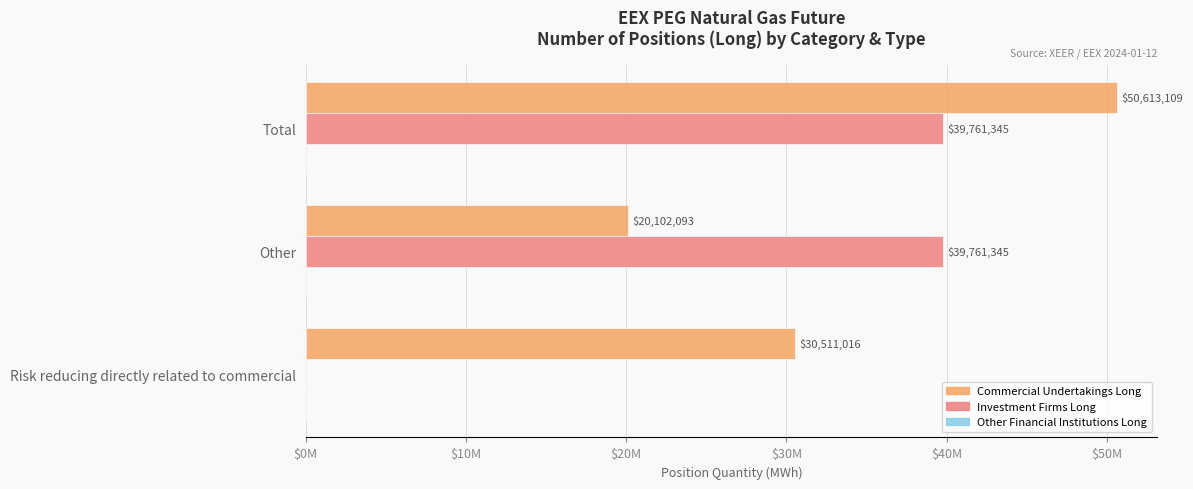

What are all the series names shown in the legend?

Commercial Undertakings Long, Investment Firms Long, Other Financial Institutions Long